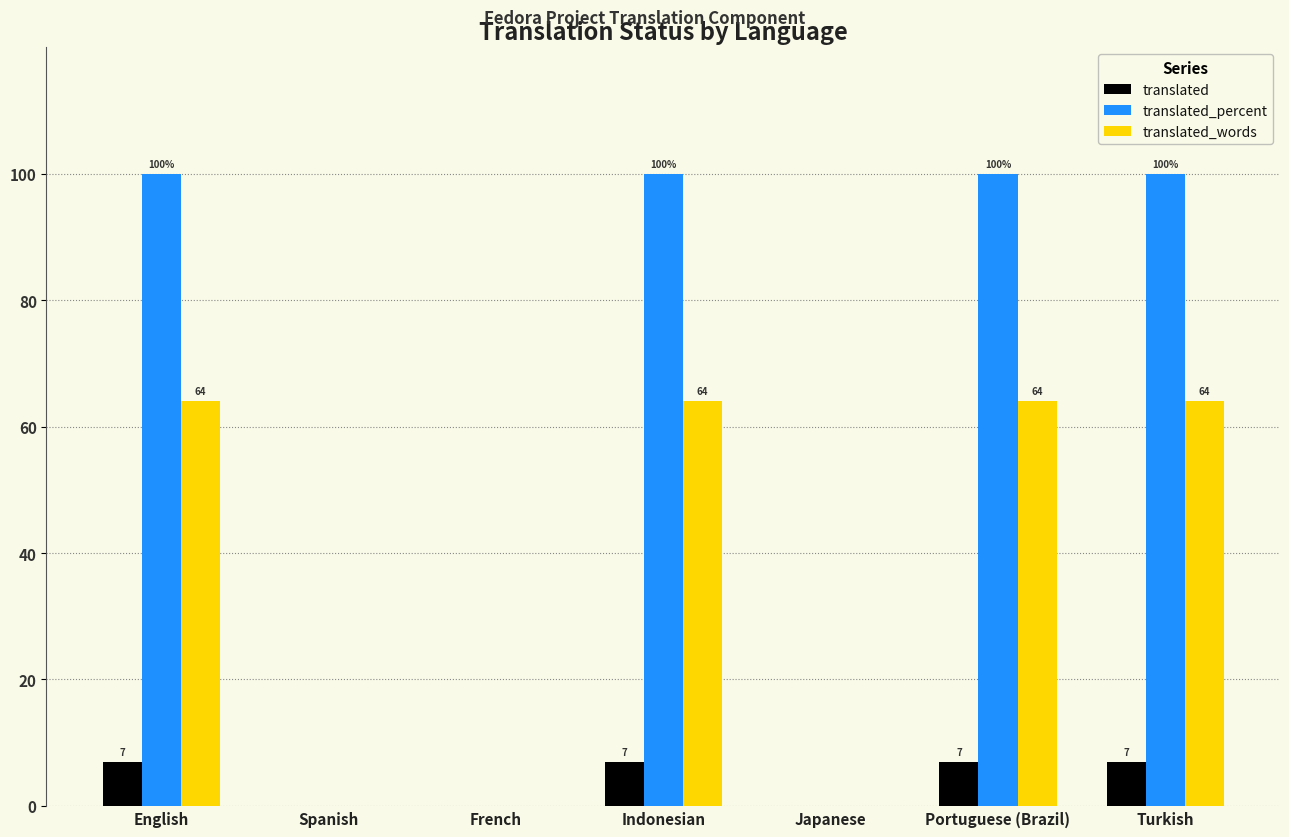

Reading left to right, extract all data points from this chart.

translated: English=7	Spanish=0	French=0	Indonesian=7	Japanese=0	Portuguese (Brazil)=7	Turkish=7
translated_percent: English=100	Spanish=0	French=0	Indonesian=100	Japanese=0	Portuguese (Brazil)=100	Turkish=100
translated_words: English=64	Spanish=0	French=0	Indonesian=64	Japanese=0	Portuguese (Brazil)=64	Turkish=64